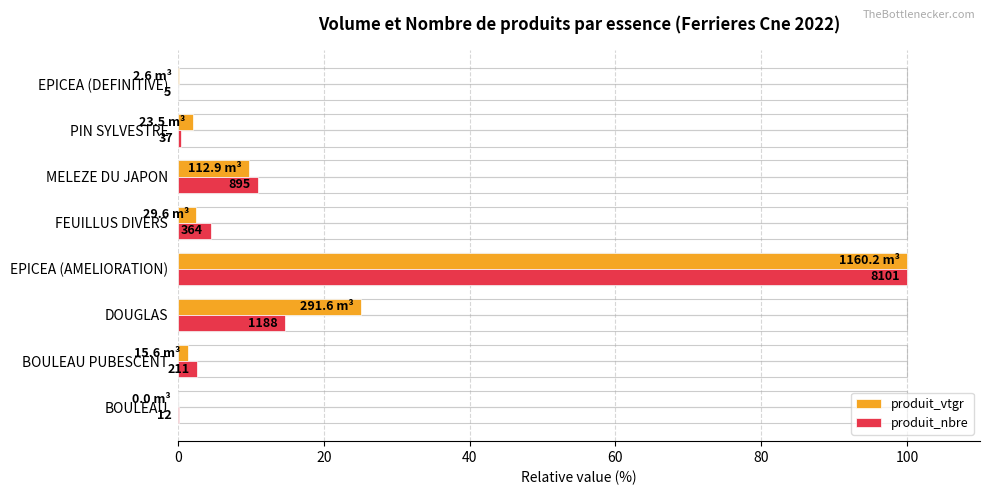

What are all the series names shown in the legend?

produit_vtgr, produit_nbre